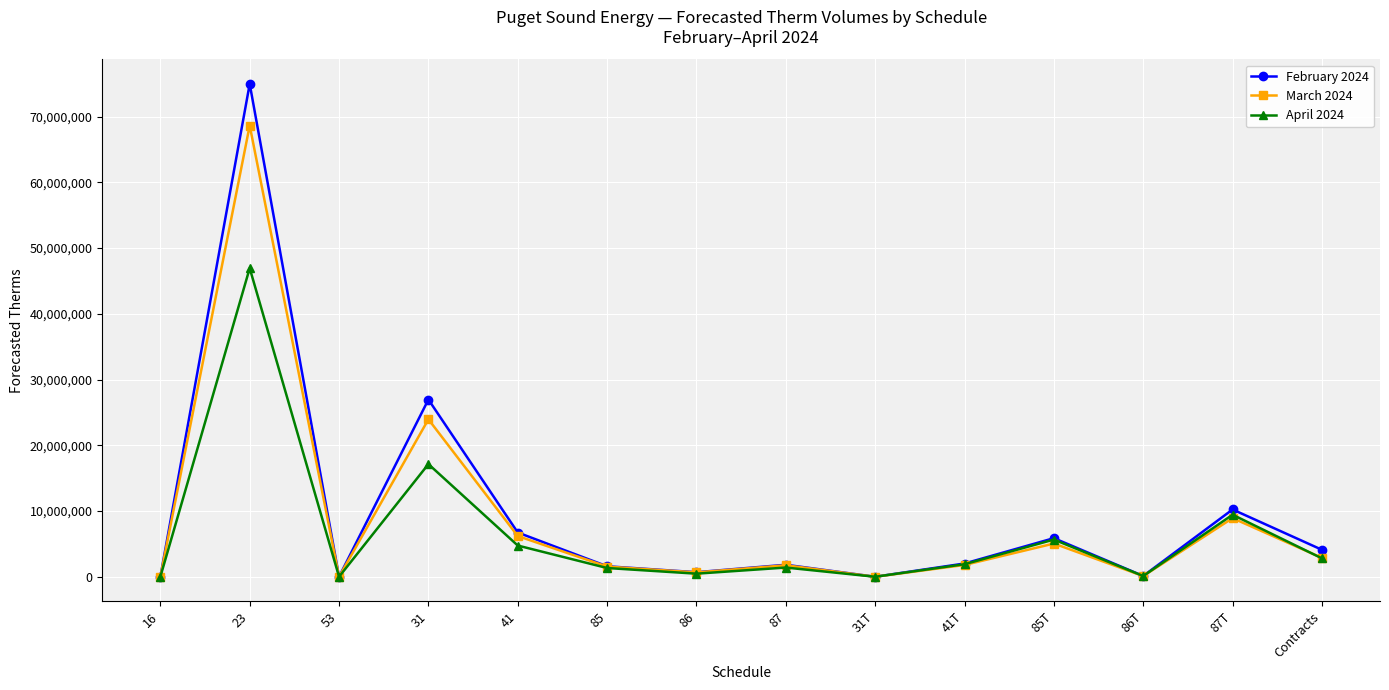

Rank the series by their maximum value, from lowest to highest.

April 2024, March 2024, February 2024